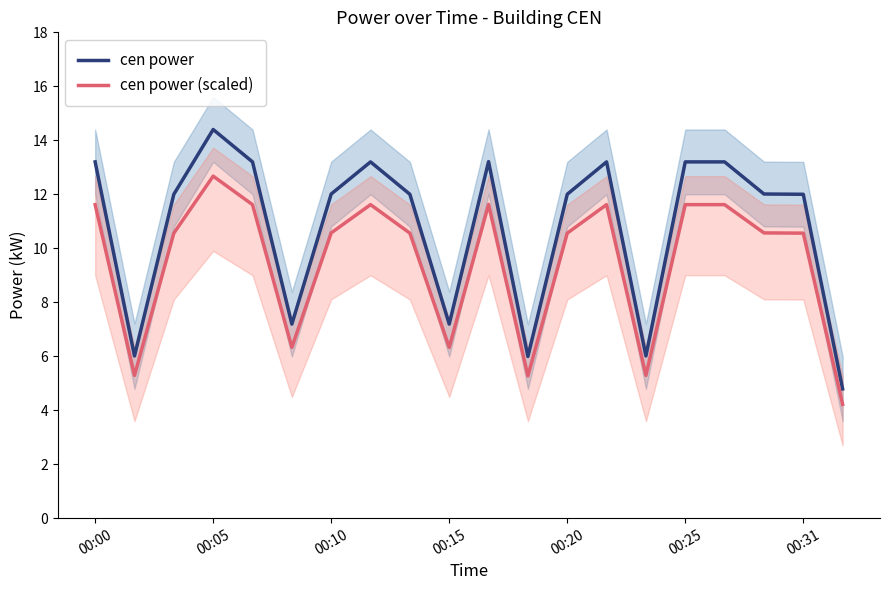

Does the chart have visible grid lines?

No